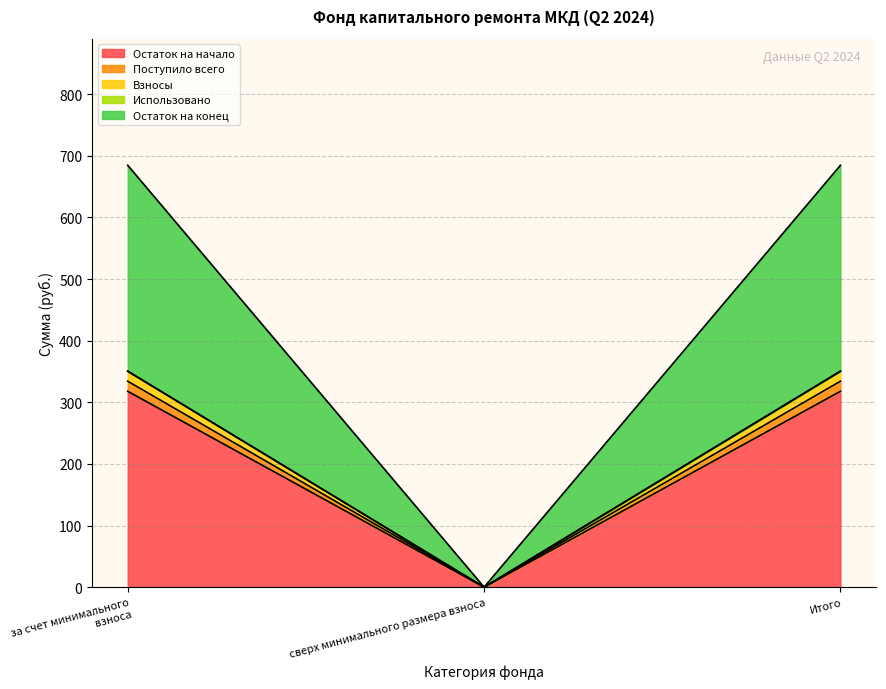

What is the value of the Взносы point at the 3rd from the left?

350.4